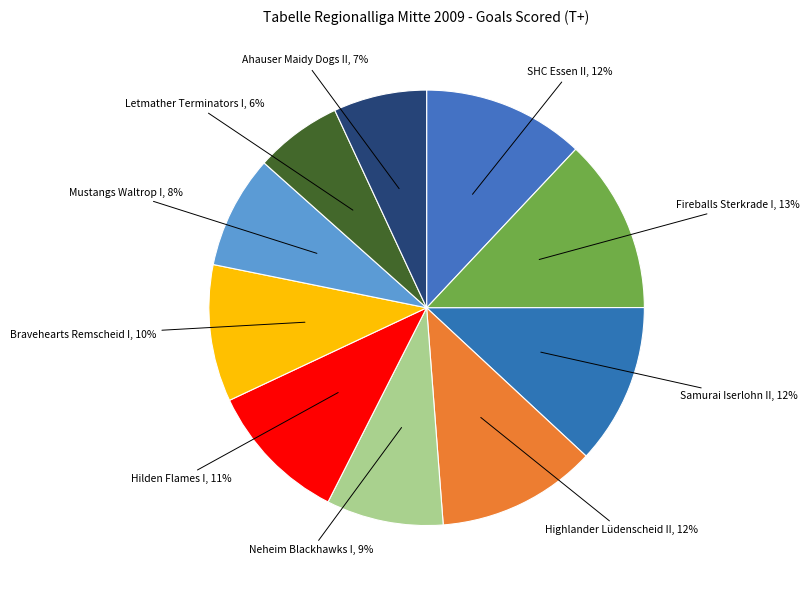

What percentage is the Neheim Blackhawks I slice, to the nearest percent?

9%